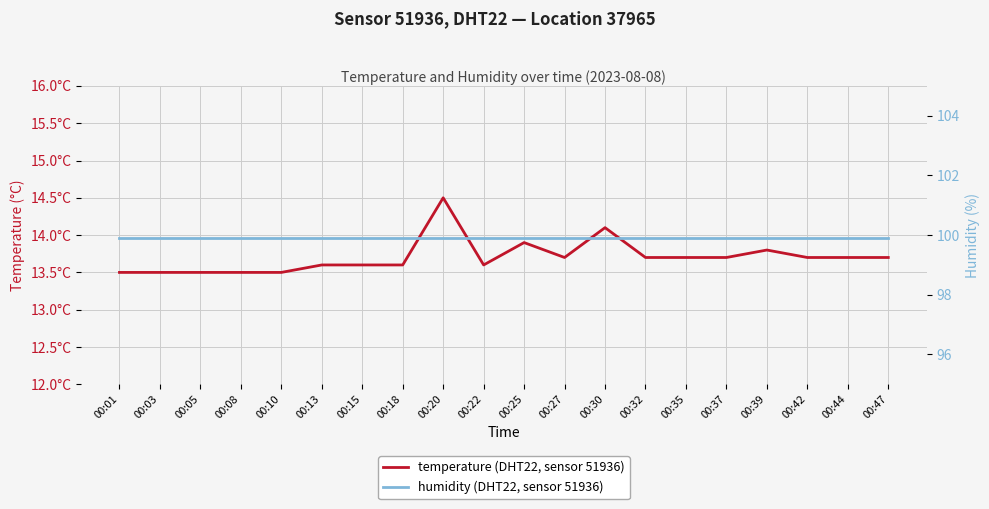

Rank the categories by temperature value from highest to lowest.

00:20, 00:30, 00:25, 00:39, 00:27, 00:32, 00:35, 00:37, 00:42, 00:44, 00:47, 00:13, 00:15, 00:18, 00:22, 00:01, 00:03, 00:05, 00:08, 00:10